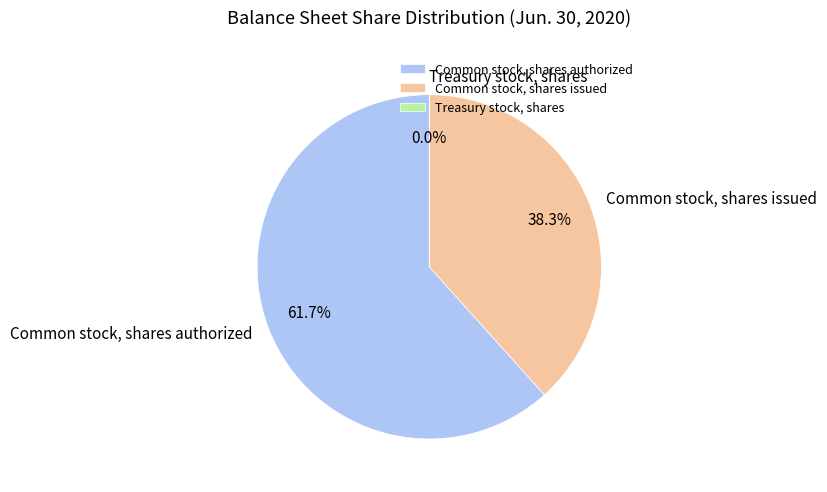

What percentage is NOT represented by Common stock, shares issued?

61.7%